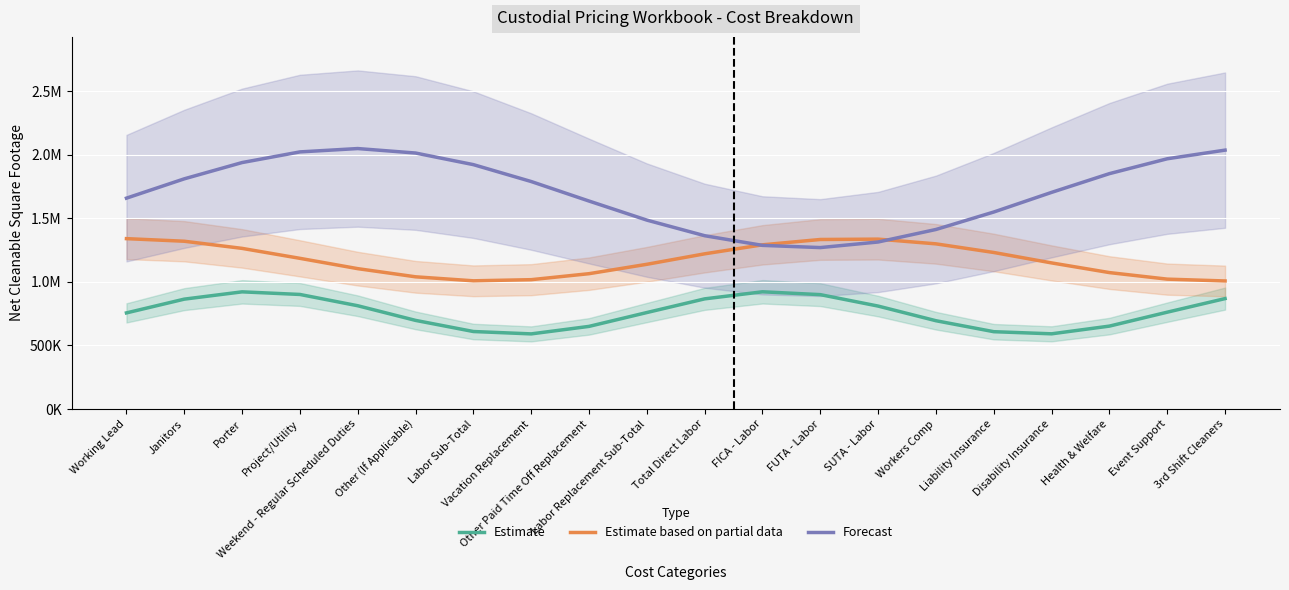

What is the difference between the maximum and minimum values in the Estimate series?

331120.7